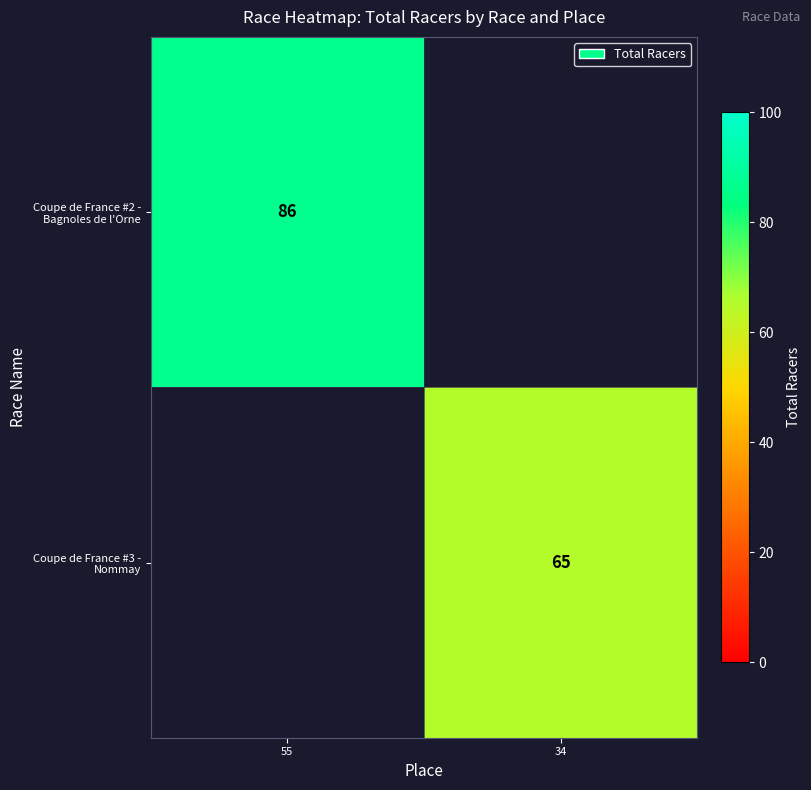

True or false: Coupe de France #3 - Nommay has a value of 65 at 34.

True